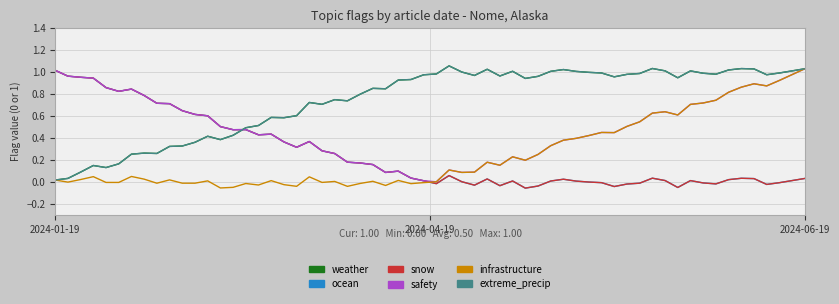

At which category is the sum across all series the highest?

2024-06-19